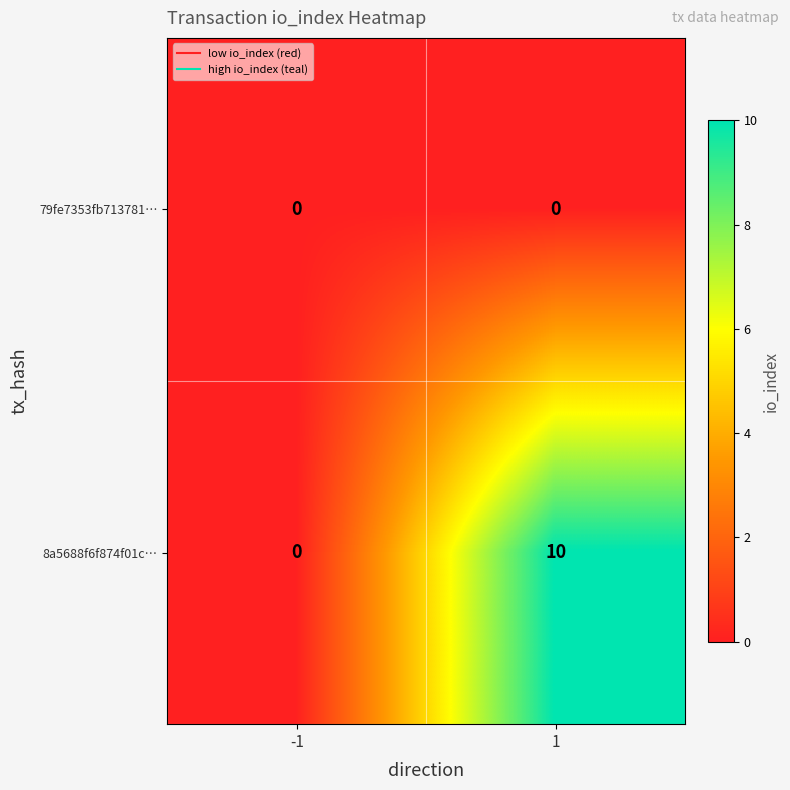

Rank the series at 1 from highest to lowest value.

8a5688f6f874f01c…, 79fe7353fb713781…